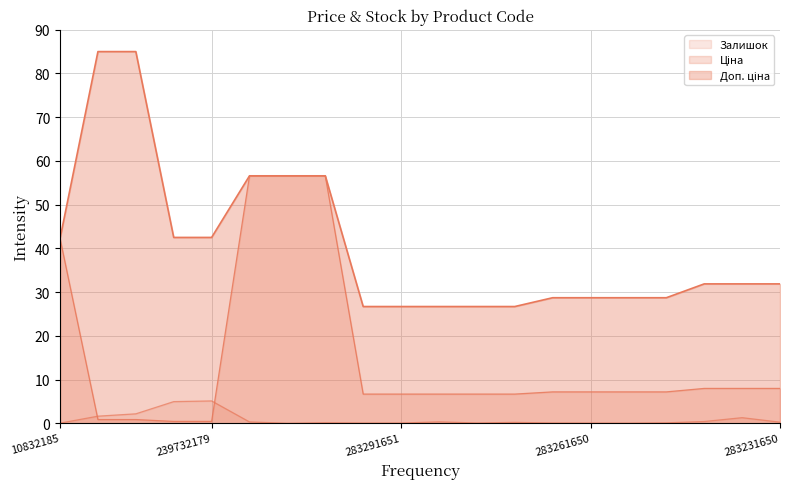

At which label does Залишок reach its minimum?

239682193